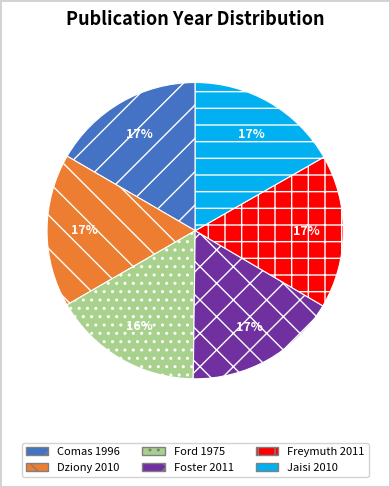

How many slices are in this pie chart?

6